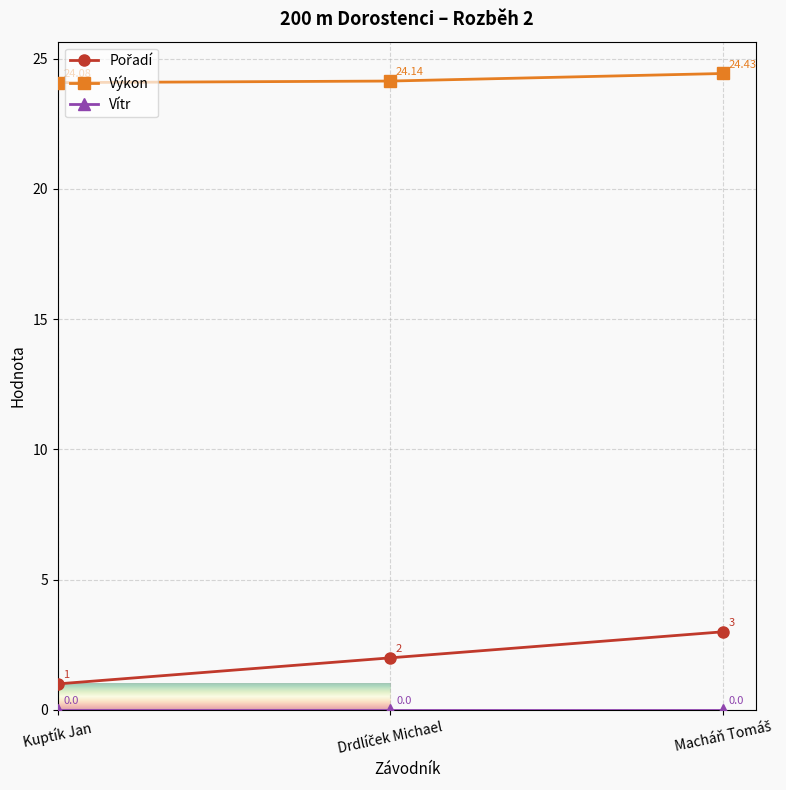

Which series has the largest total across all categories?

Výkon